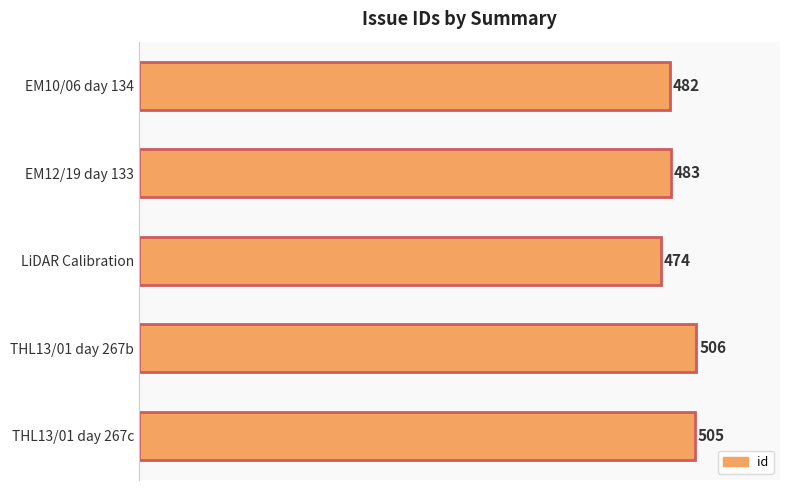

Are the bars horizontal?

Yes